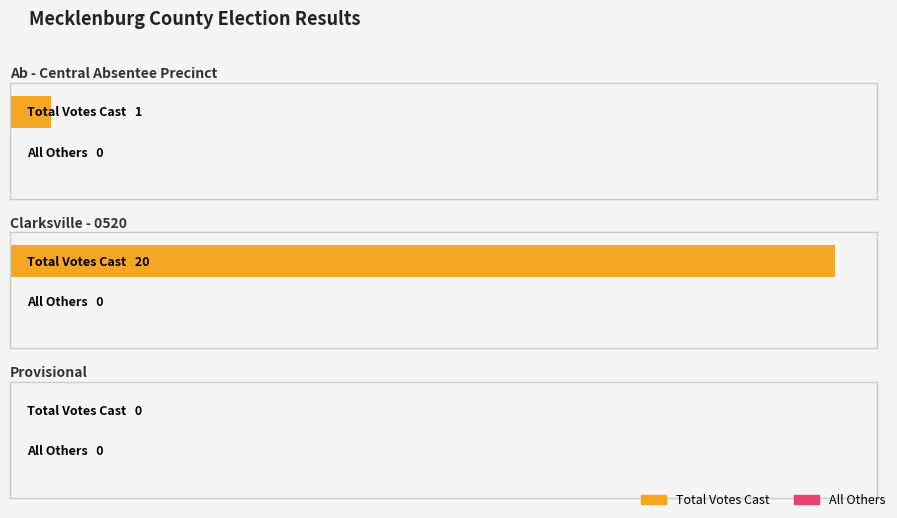

Is the value of All Others at Provisional greater than the value of Total Votes Cast at Clarksville - 0520?

No